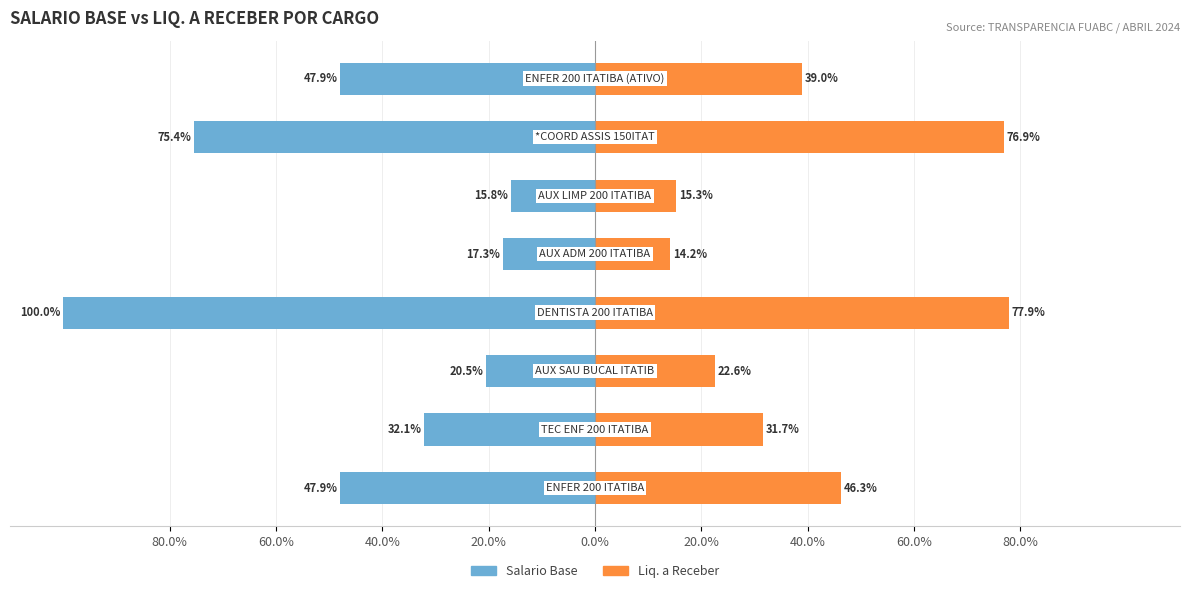

Reading left to right, list all the values displayed in this chart.

Salario Base: 80.0%=-47.9	60.0%=-32.1	40.0%=-20.5	20.0%=-100.0	0.0%=-17.3	20.0%=-15.8	40.0%=-75.4	60.0%=-47.9
Liq. a Receber: 80.0%=46.3	60.0%=31.7	40.0%=22.6	20.0%=77.9	0.0%=14.2	20.0%=15.3	40.0%=76.9	60.0%=39.0